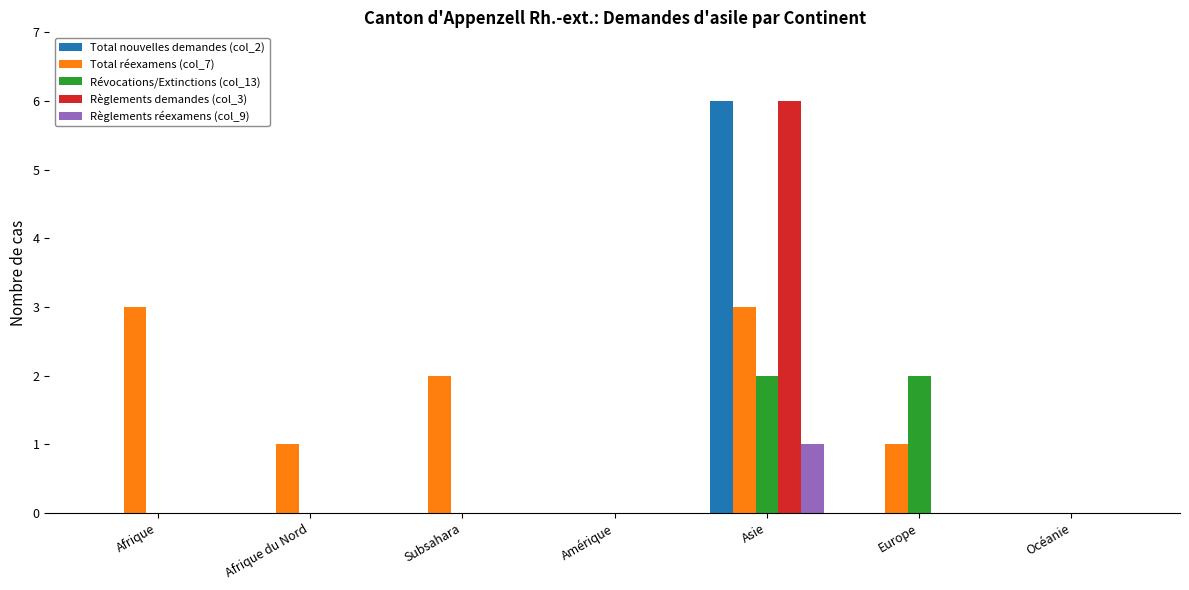

Reading left to right, what are all the values shown in this chart?

Total nouvelles demandes (col_2): Afrique=0	Afrique du Nord=0	Subsahara=0	Amérique=0	Asie=6	Europe=0	Océanie=0
Total réexamens (col_7): Afrique=3	Afrique du Nord=1	Subsahara=2	Amérique=0	Asie=3	Europe=1	Océanie=0
Révocations/Extinctions (col_13): Afrique=0	Afrique du Nord=0	Subsahara=0	Amérique=0	Asie=2	Europe=2	Océanie=0
Règlements demandes (col_3): Afrique=0	Afrique du Nord=0	Subsahara=0	Amérique=0	Asie=6	Europe=0	Océanie=0
Règlements réexamens (col_9): Afrique=0	Afrique du Nord=0	Subsahara=0	Amérique=0	Asie=1	Europe=0	Océanie=0